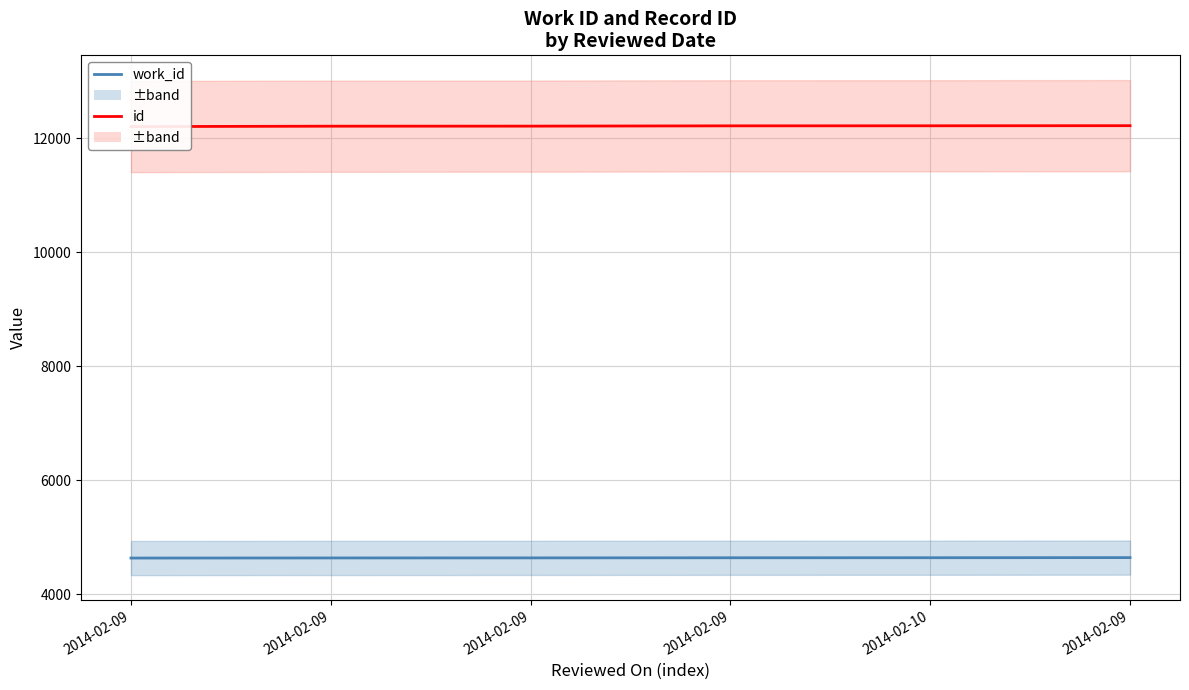

Is this an area chart (filled region under the line)?

No